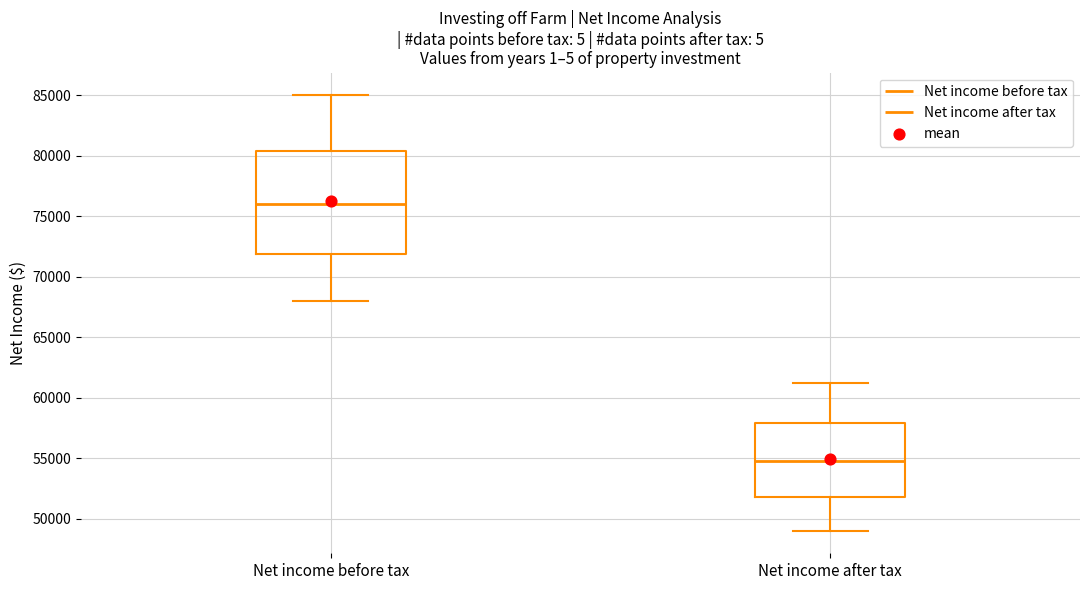

Which box has the lowest median line?

Net income after tax